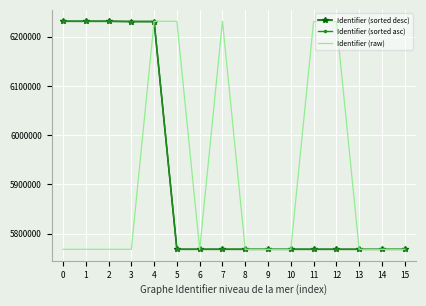

At which category is the sum across all series the highest?

4